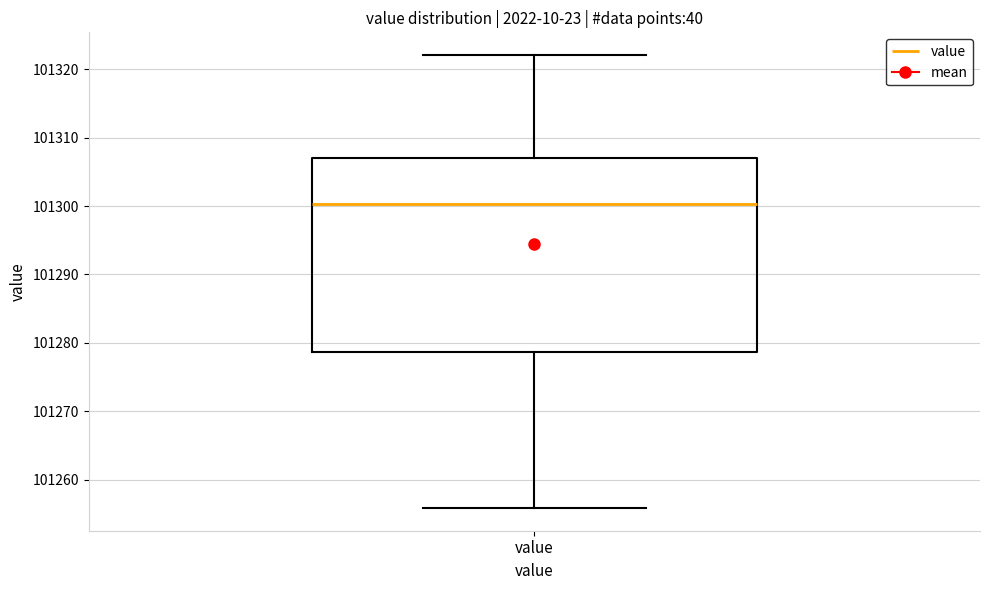

Read this box plot against the y-axis: the position of the median line, the range covered by the box, and the ends of both whiskers. The values are not printed on the chart, so give them approximately, as read against the axis.

median 101300, box 101279 to 101307, whiskers 101256 to 101322